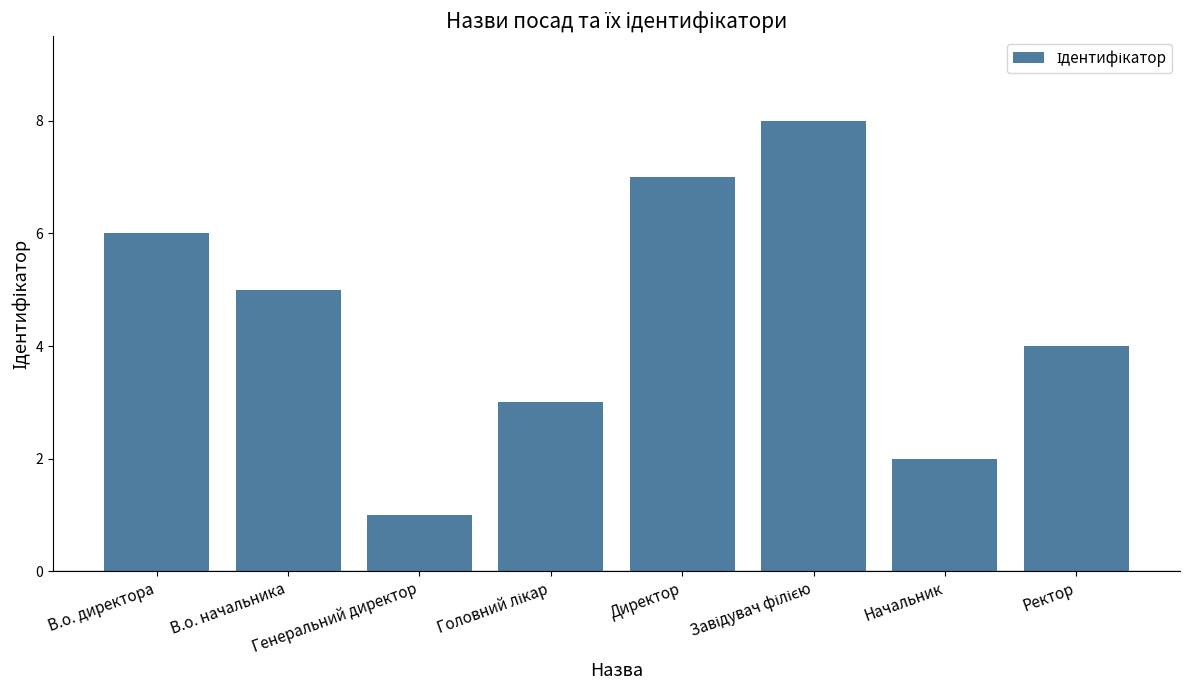

What is the minimum value shown in the chart?

1